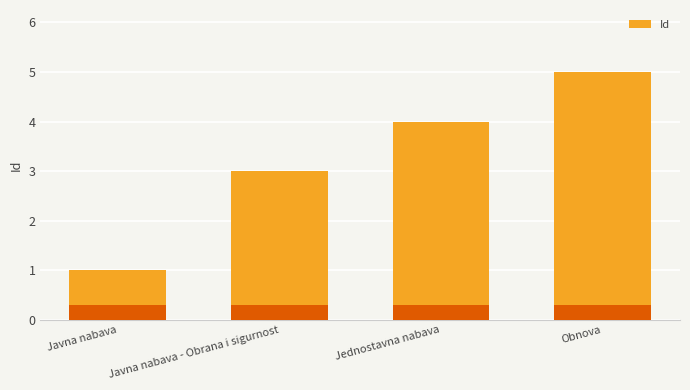

What is the label of the 4th bar from the right?

Javna nabava